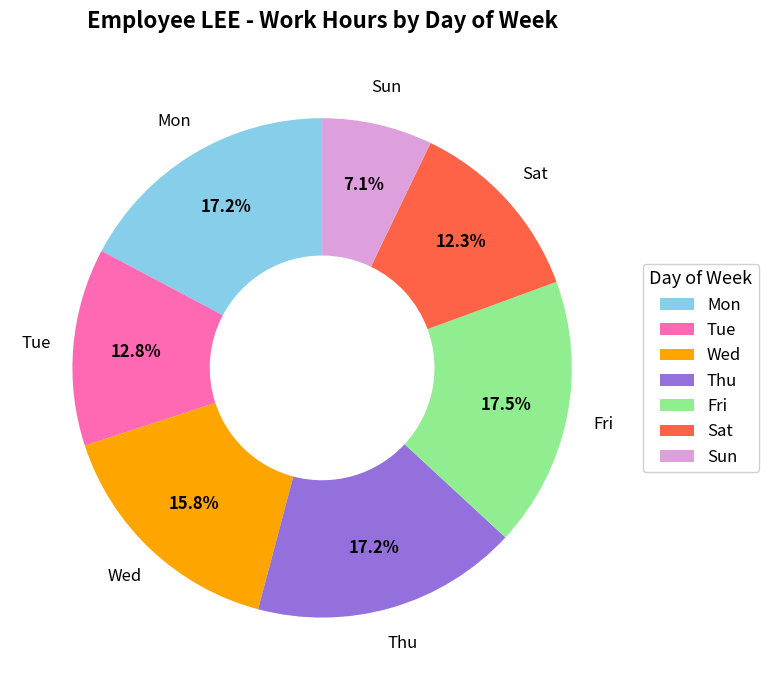

What is the smallest slice in the pie chart?

Sun